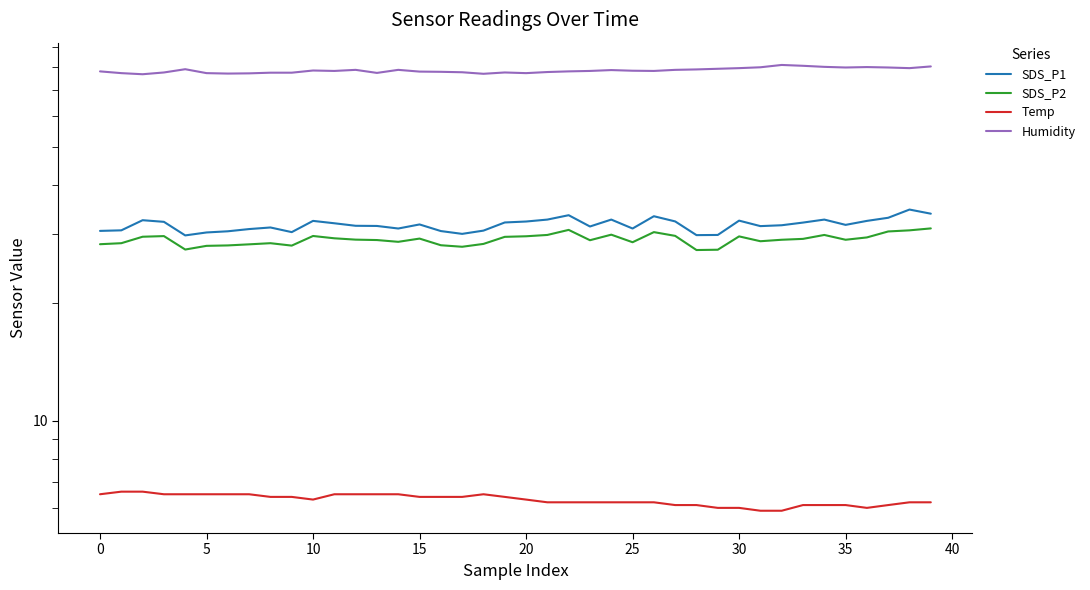

What is the label of the 19th point from the left?

18